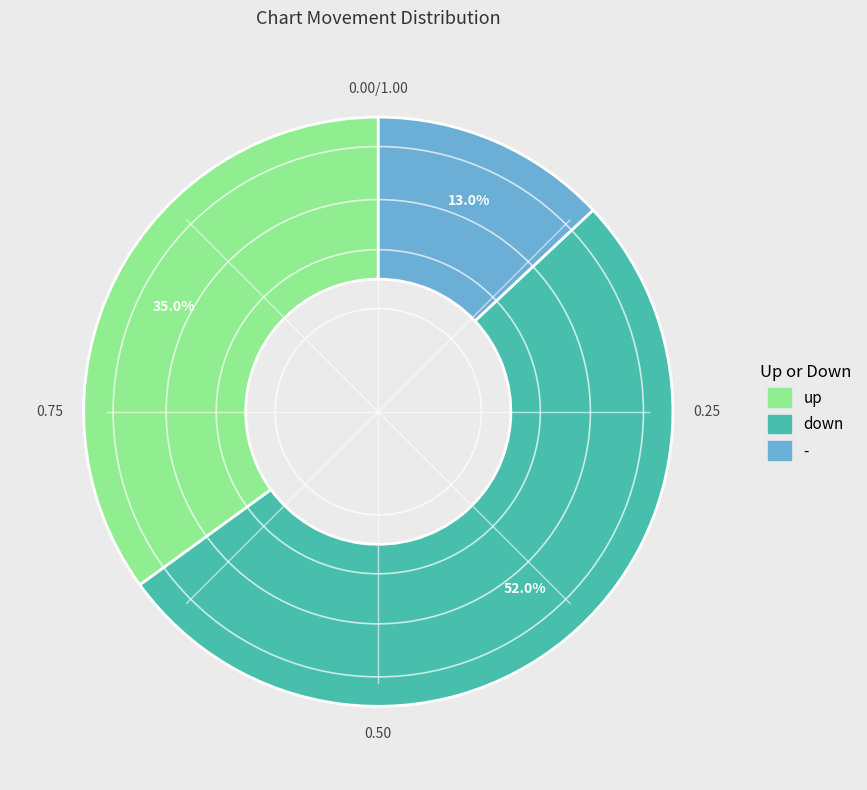

Which slice represents more than half of the pie?

down